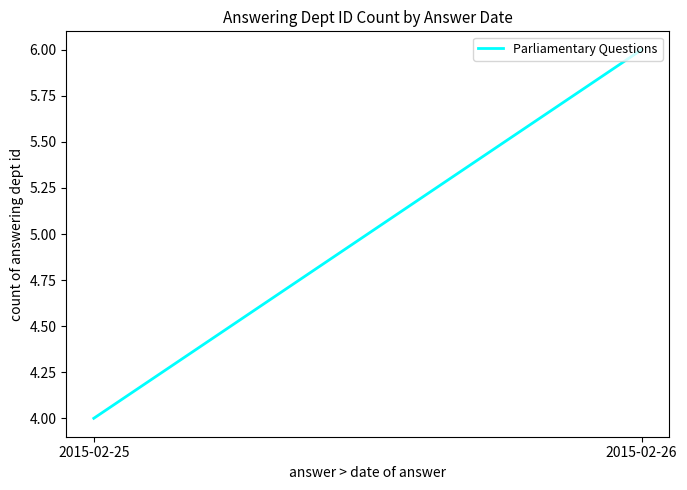

Rank the categories by value from lowest to highest.

2015-02-25, 2015-02-26